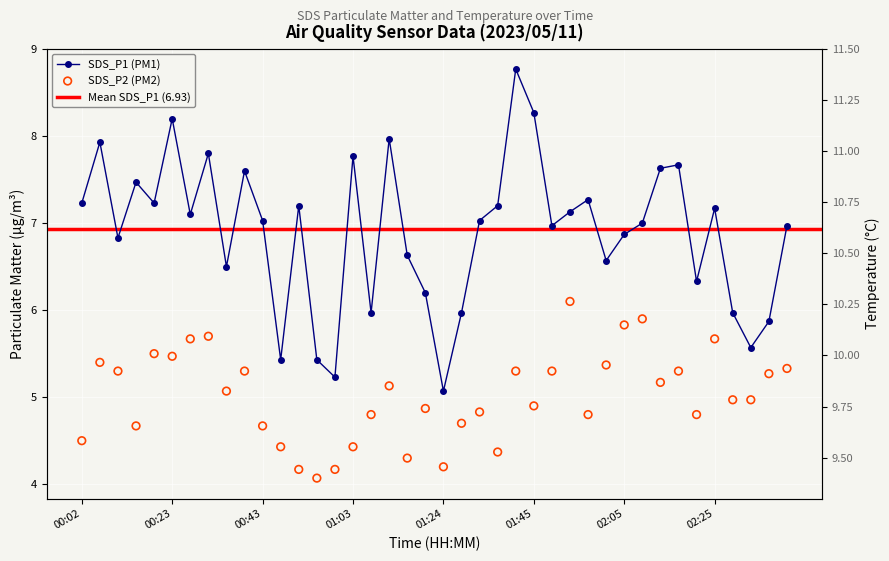

Which series has the largest total across all categories?

Temp